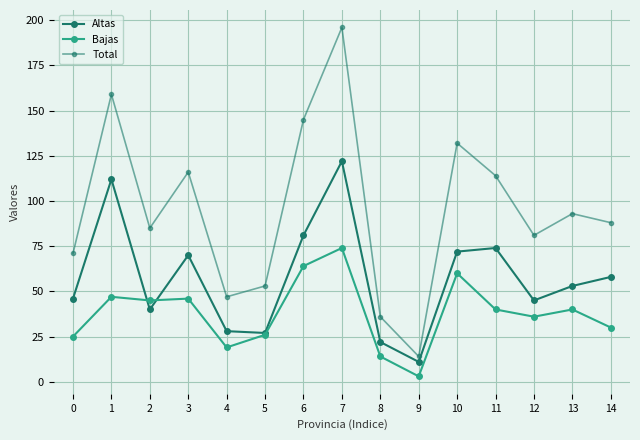

How many lines are shown in the chart?

3